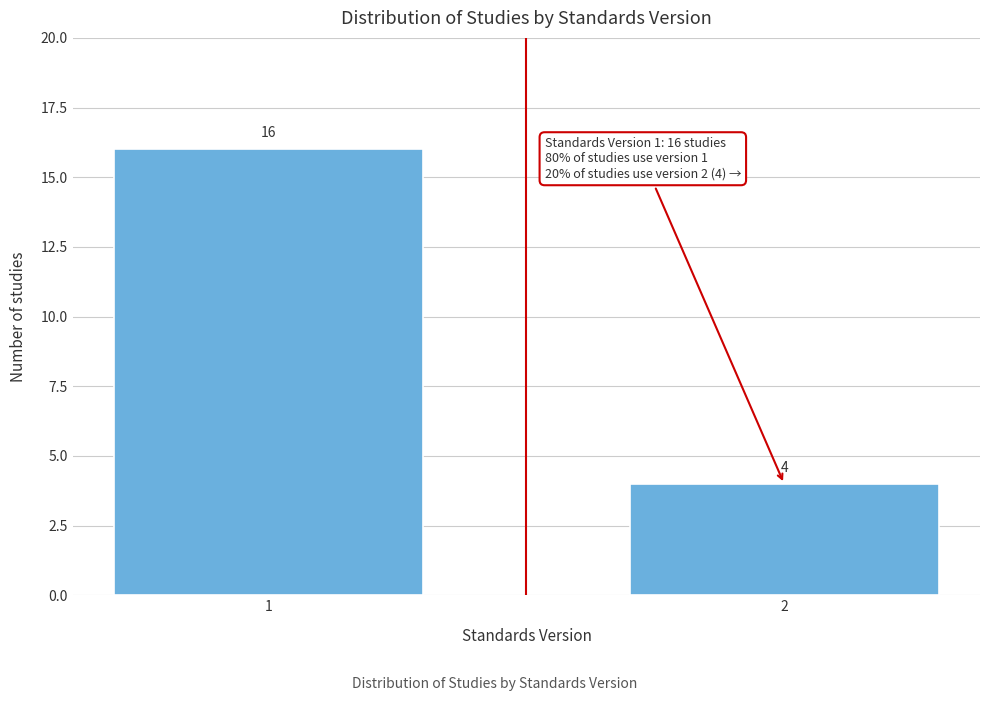

Reading left to right, list all the values displayed in this chart.

1=16	2=4